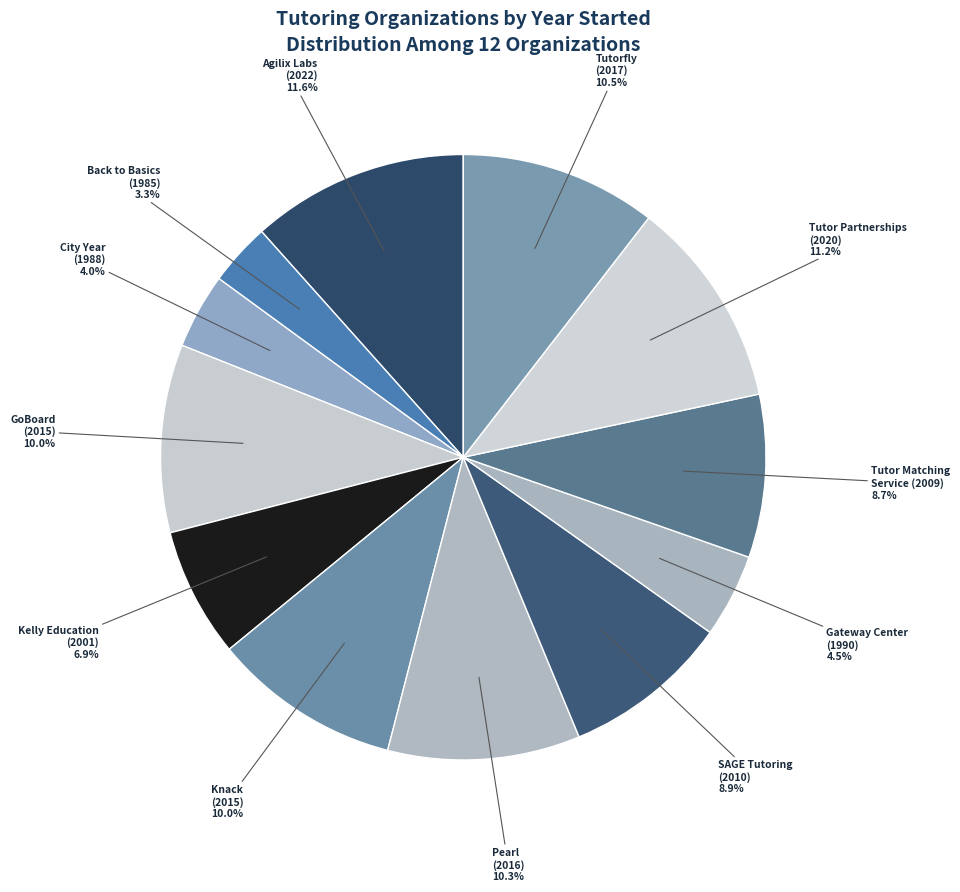

What is the smallest slice in the pie chart?

Back to Basics (1985)